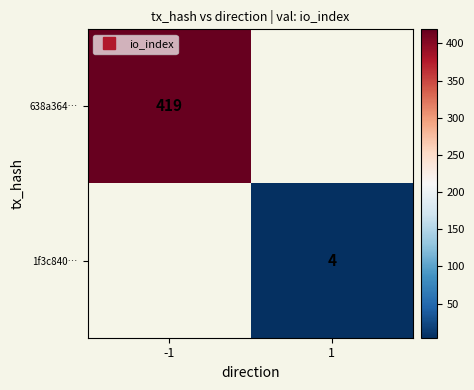

The value of 638a364… at -1 is 419.0. True or false?

True